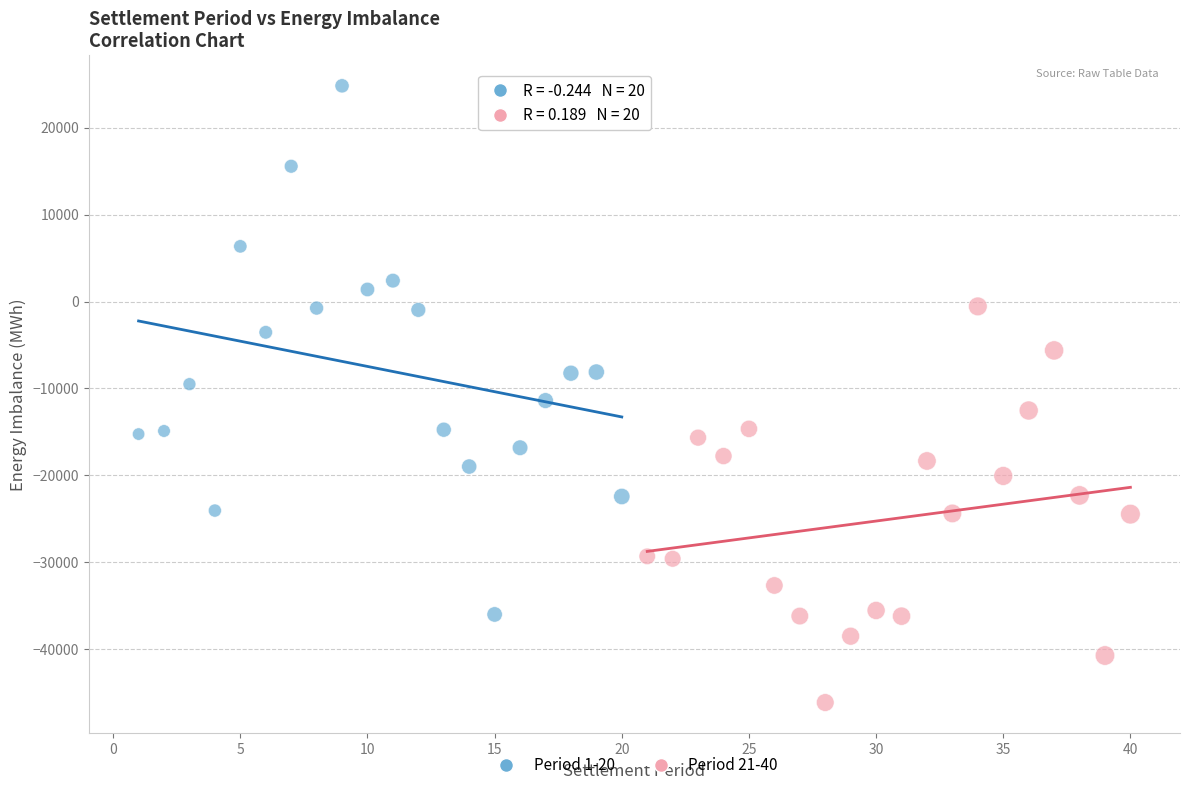

Which series reaches the minimum Y coordinate?

Period 21-40